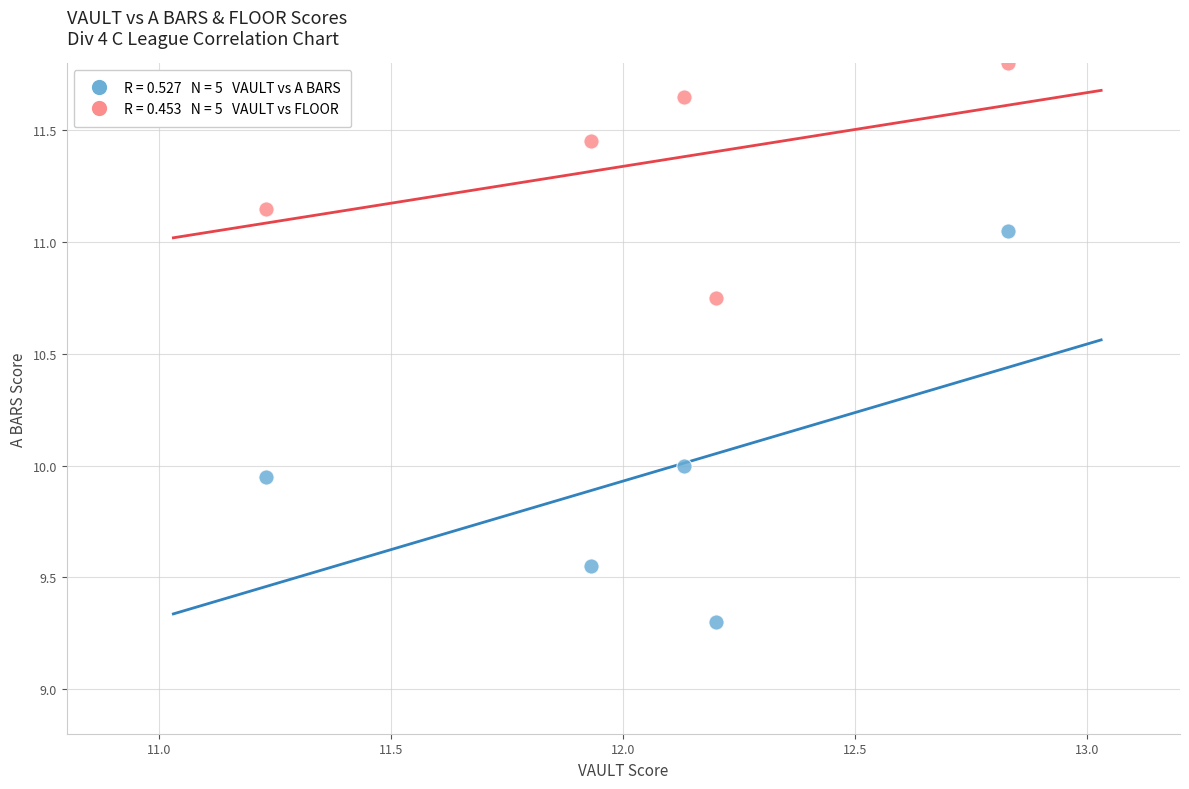

Across all data points, what is the range of Y values (max minus min)?

2.5